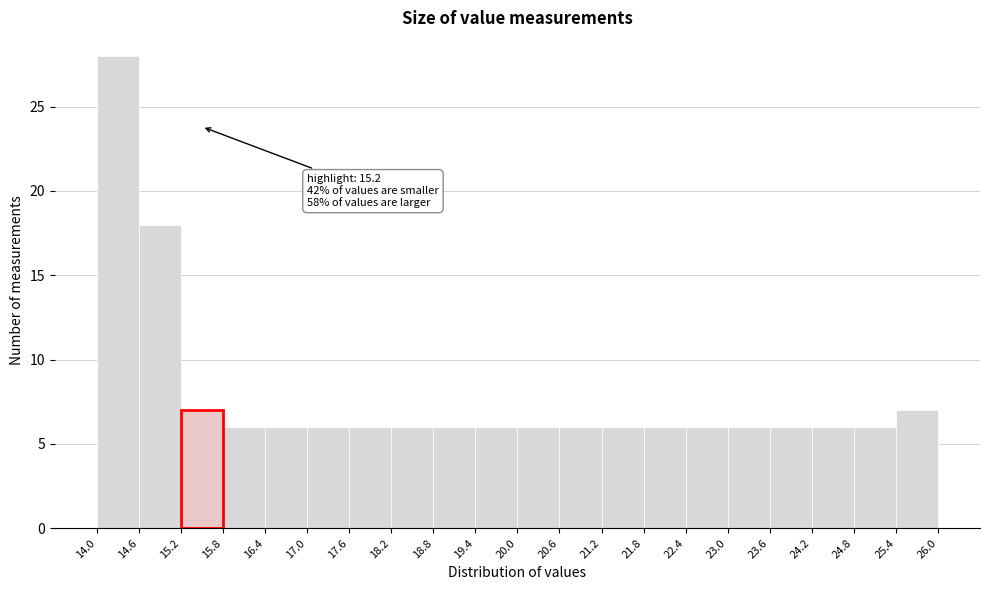

Over which range of the x-axis is the bar tallest?

14.0 to 14.6